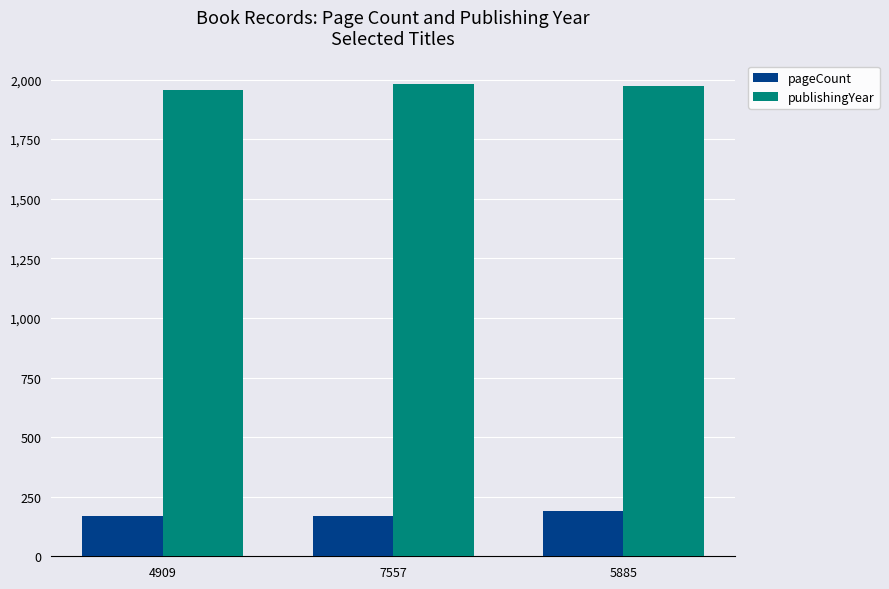

What are all the series names shown in the legend?

pageCount, publishingYear